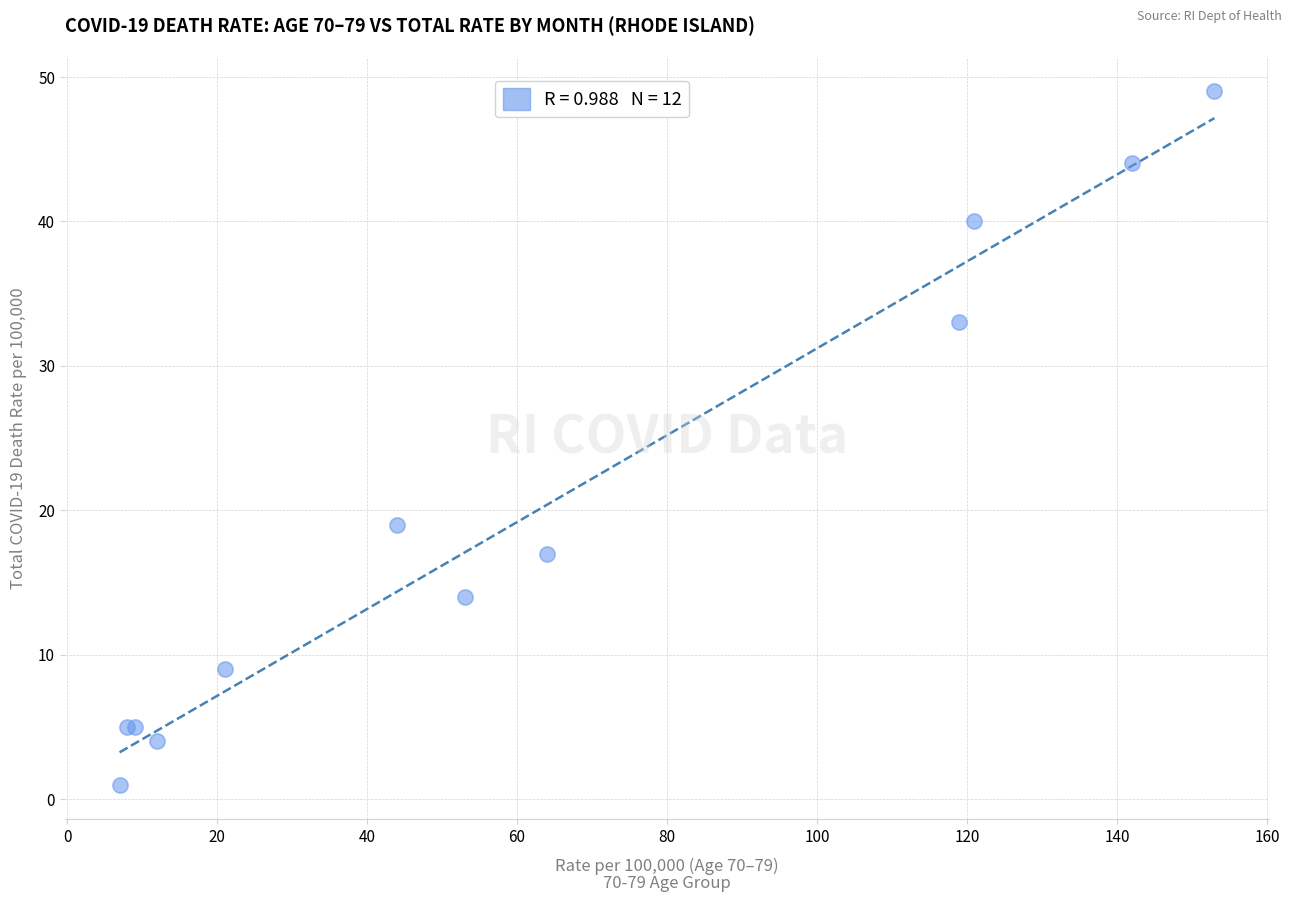

What Y value in the scatter plot is closest to 25?

19